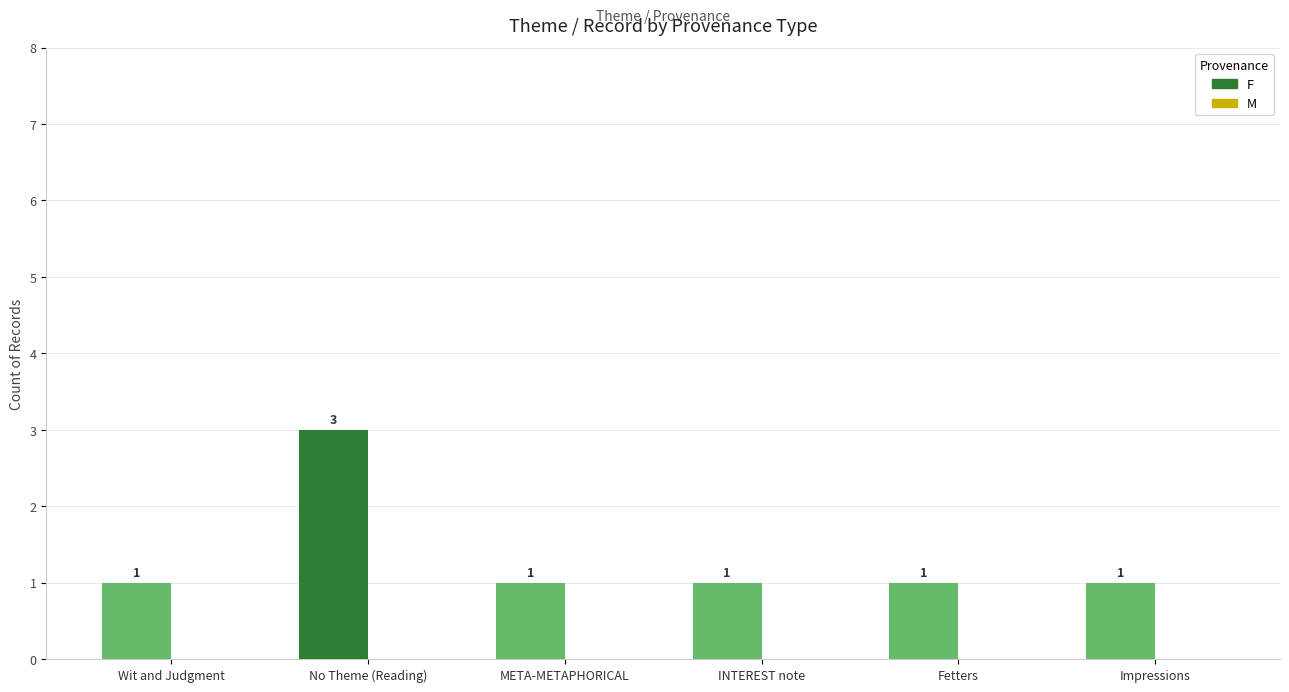

Is it true that the value at META-METAPHORICAL is 1?

True